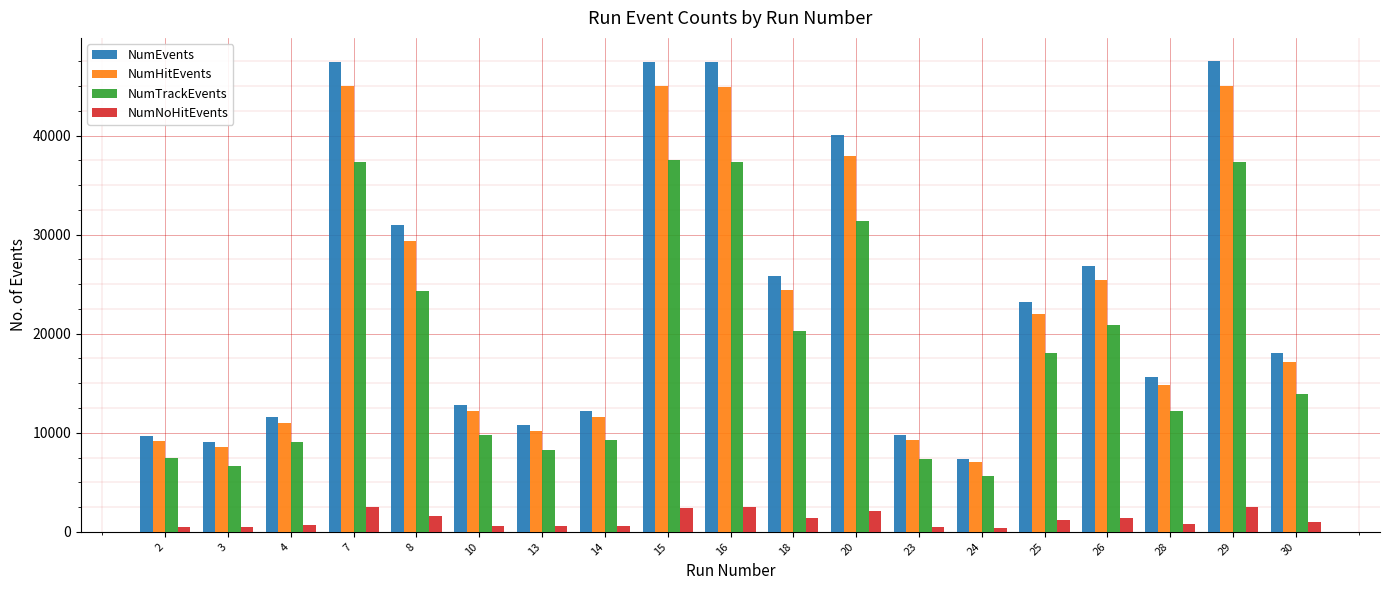

What is the value of the NumEvents bar at the 6th from the left?

12796